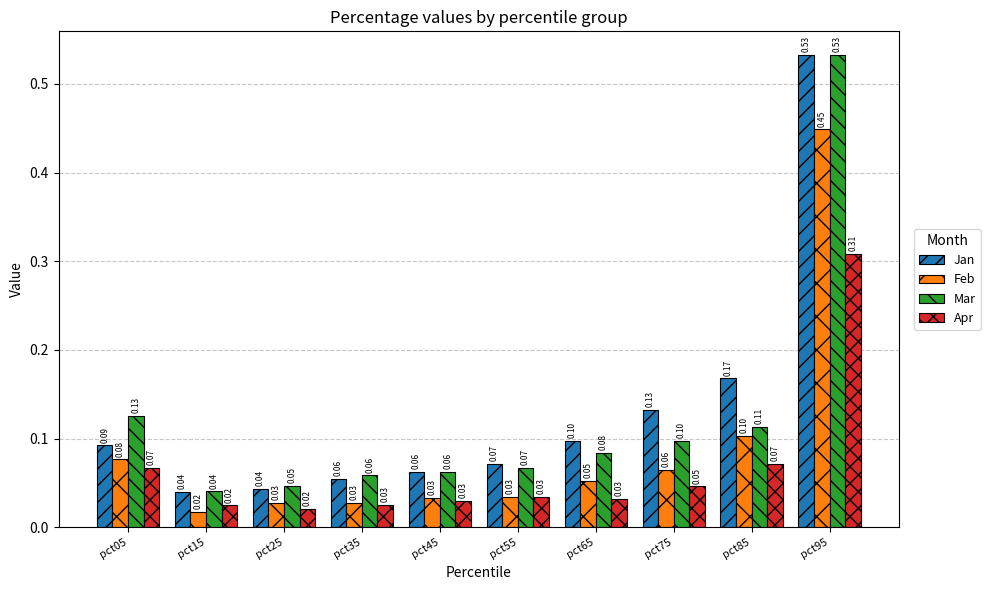

What is the sum of the Jan values at pct75 and pct95?

0.7